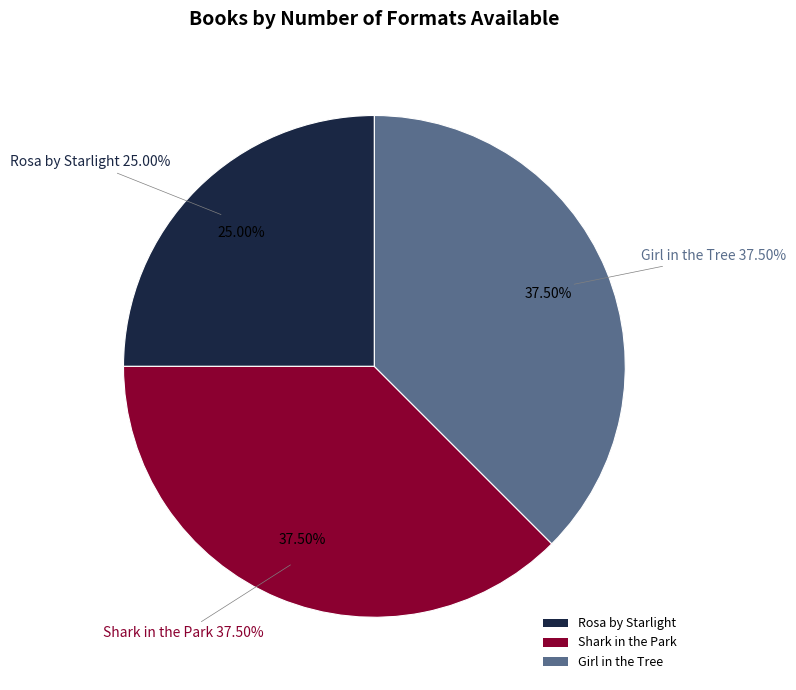

To the nearest percent, what is the combined percentage of Shark in the Park and Rosa by Starlight?

62%